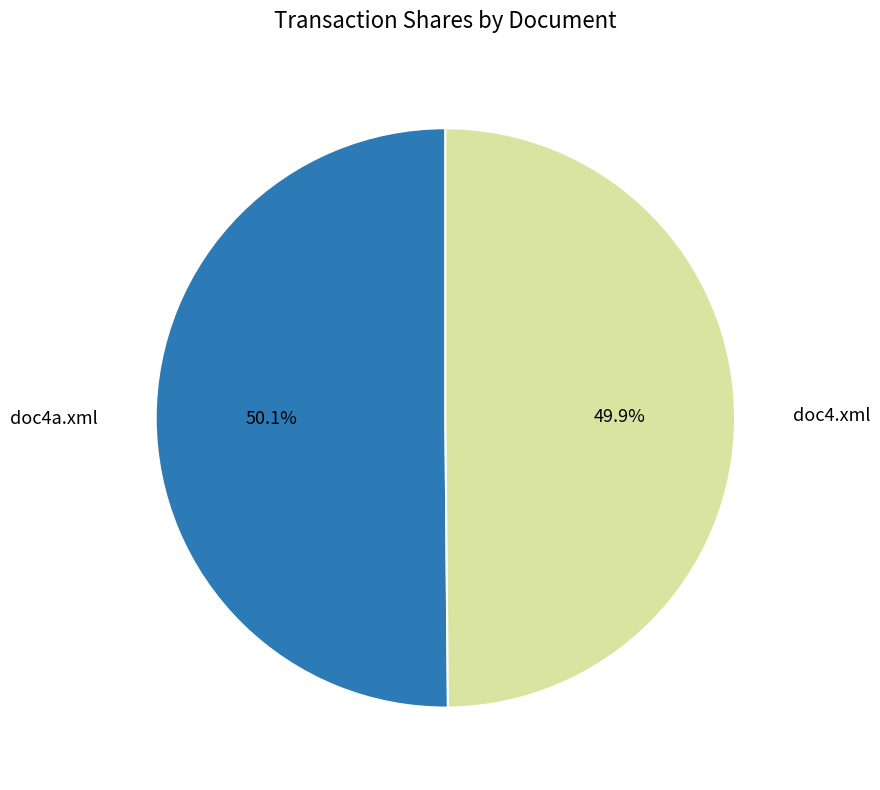

Is there any slice that represents more than half of the pie?

Yes